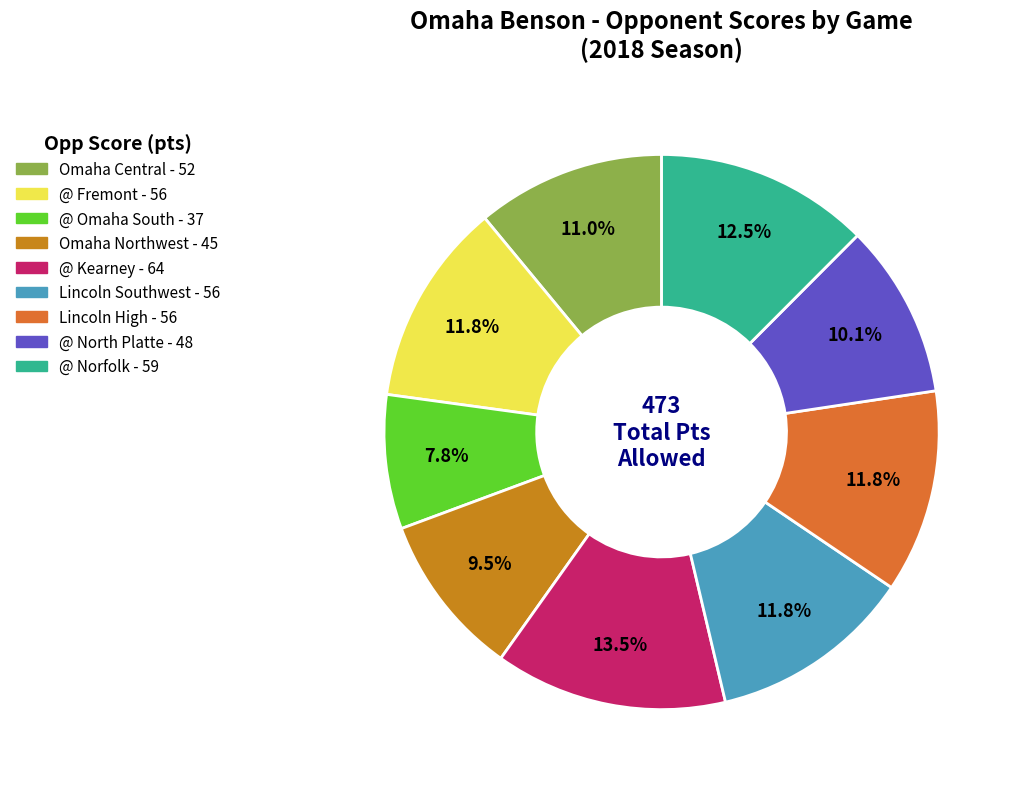

True or false: @ North Platte accounts for 3% of the total.

False